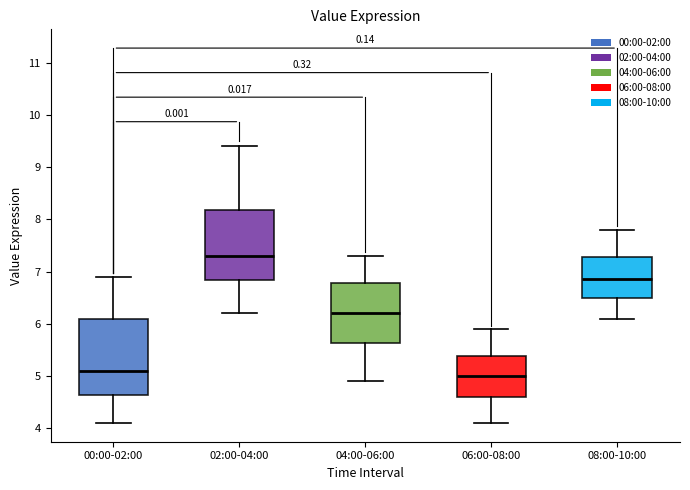

Comparing the boxes themselves (not the whiskers), which one is the tallest?

00:00-02:00